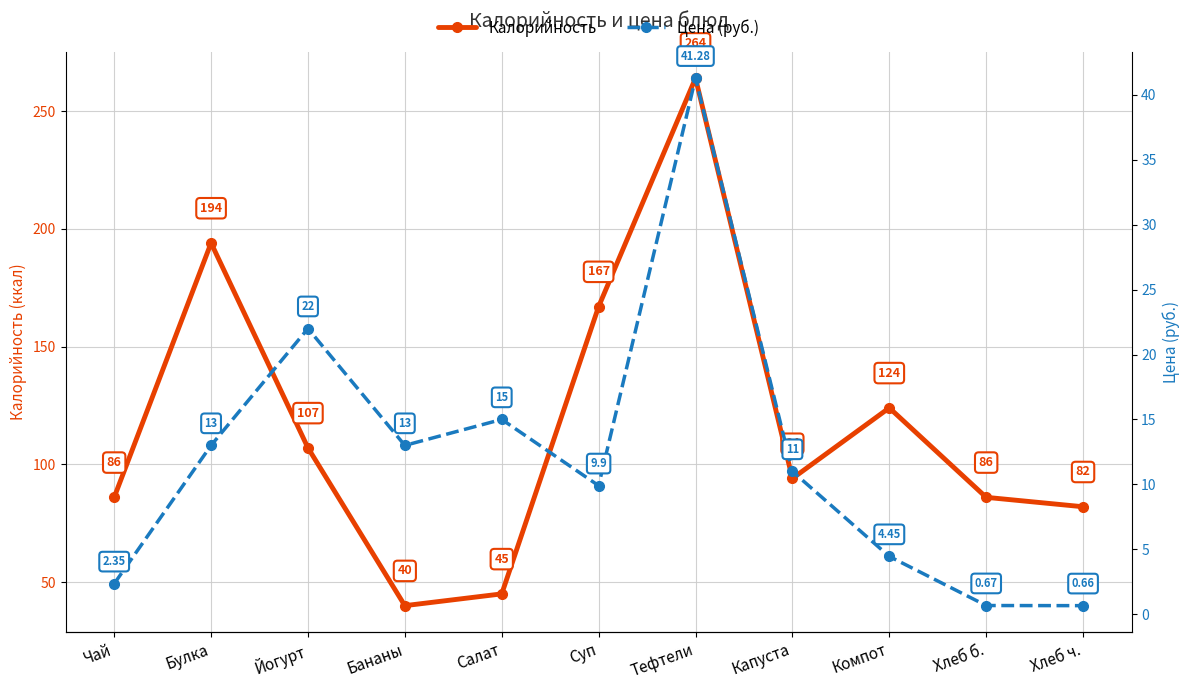

What is the average value of the Калорийность series?

117